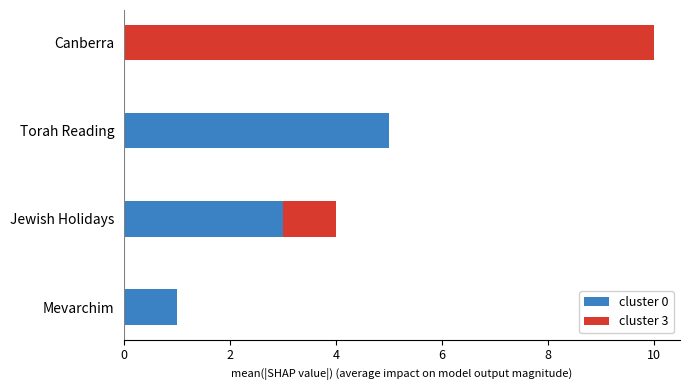

True or false: cluster 0 has a value of 0 at Canberra.

True